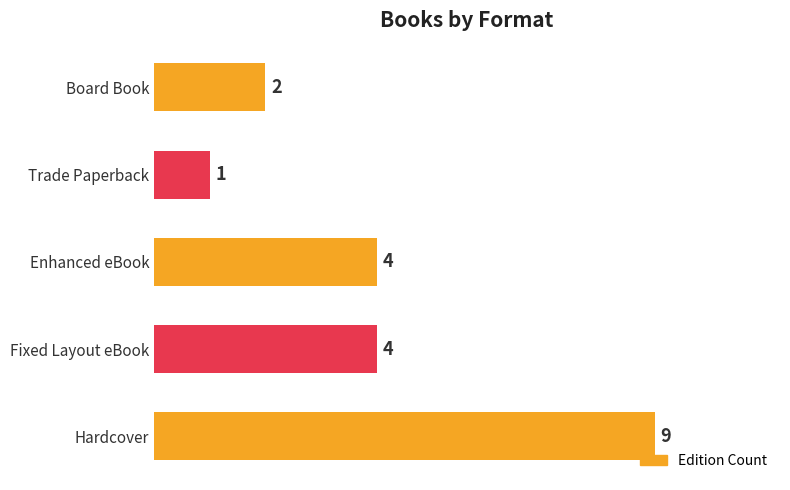

What is the sum of all values?

20